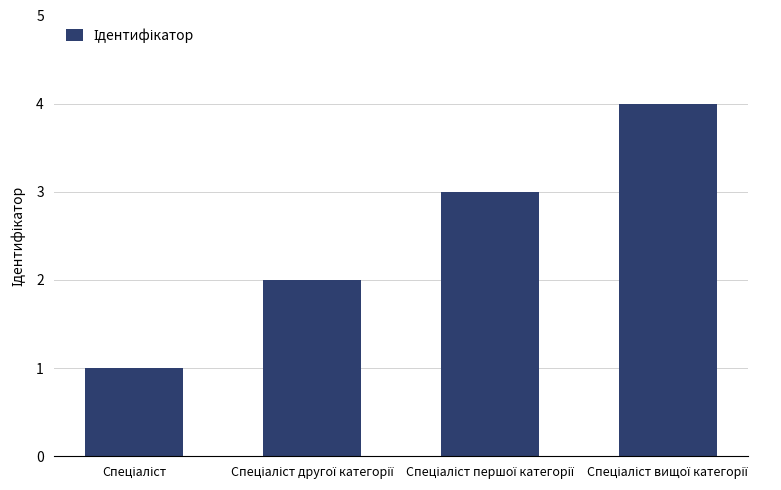

What is the sum of all values?

10